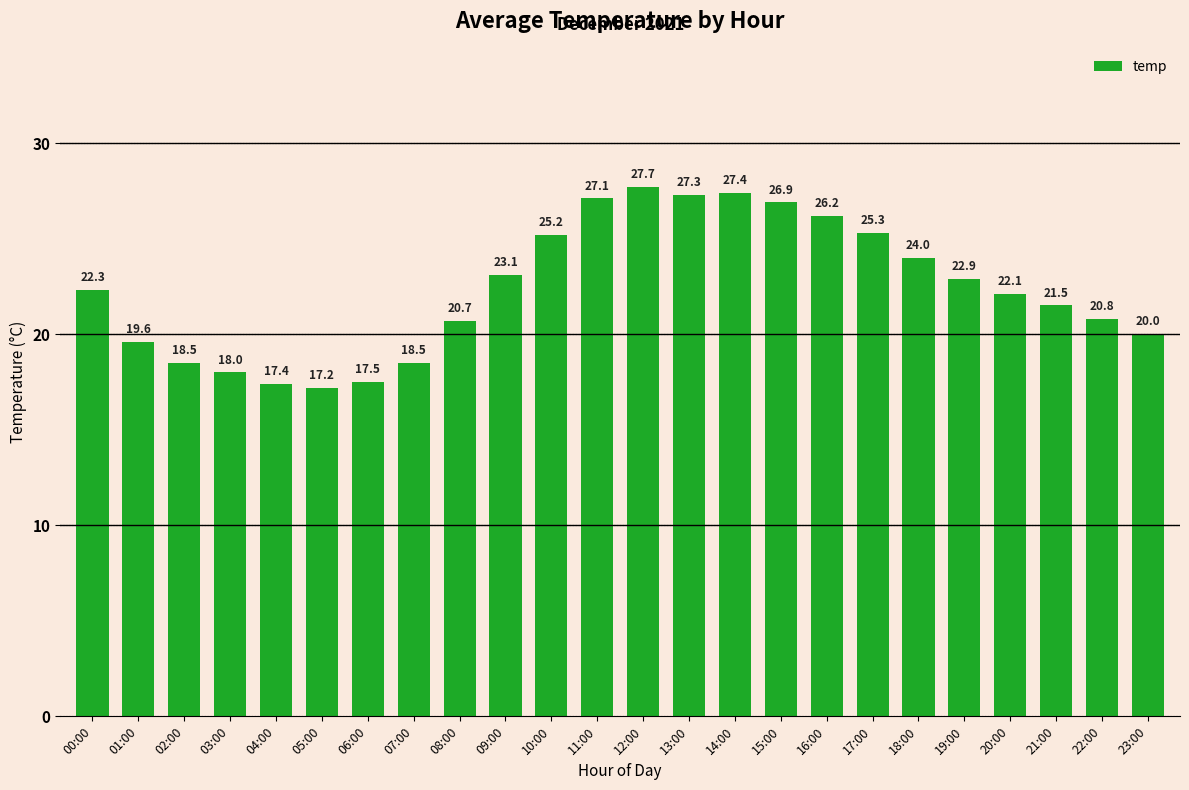

What is the label of the 17th bar from the right?

07:00